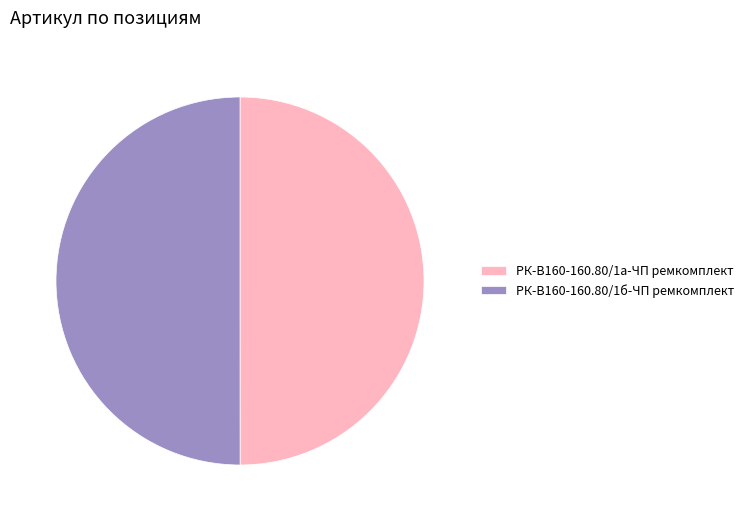

True or false: РК-В160-160.80/1б-ЧП ремкомплект accounts for 50% of the total.

True